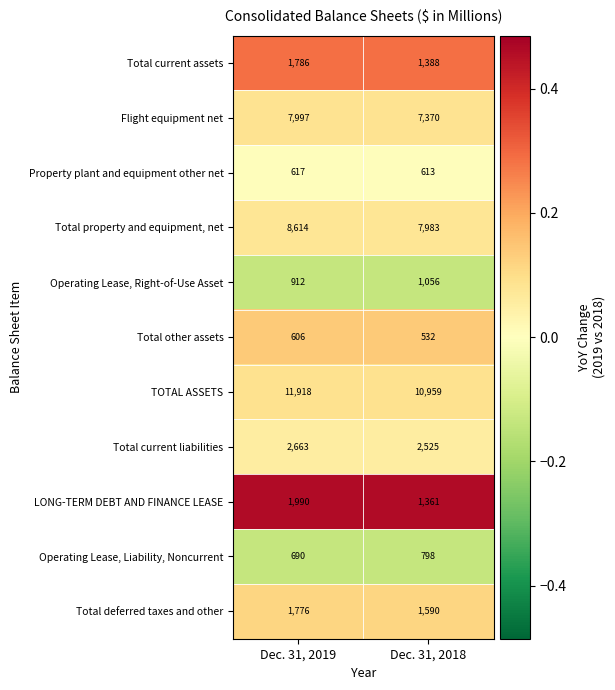

At which category is the sum across all series the highest?

Dec. 31, 2019